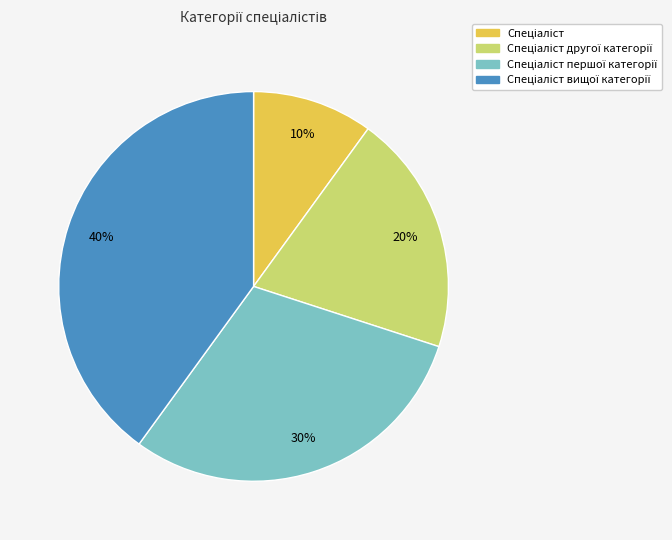

To the nearest percent, what is the average slice percentage?

25%